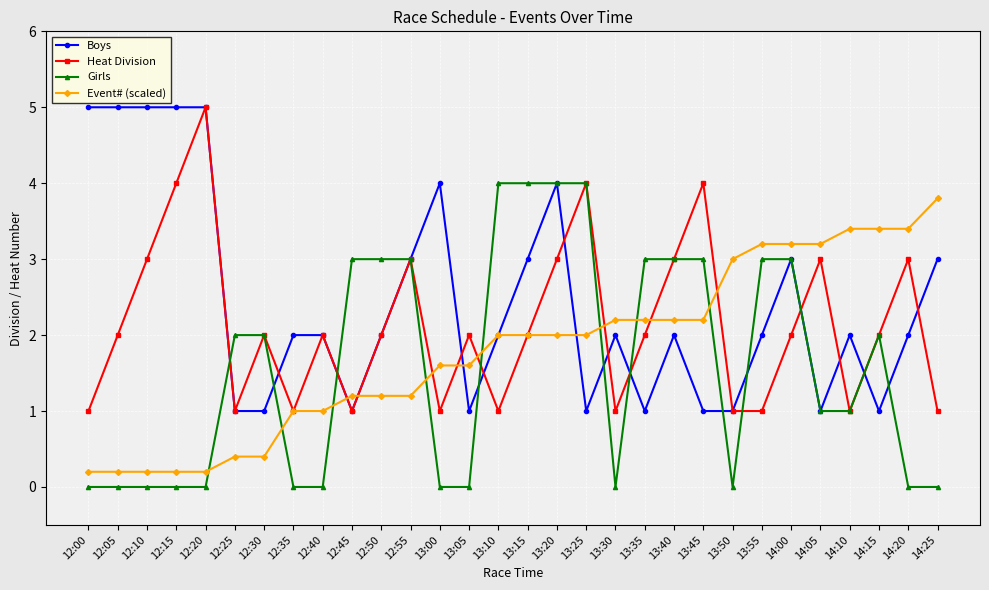

Is the value of Girls at 13:10 greater than the value of Event# (scaled) at 12:20?

Yes